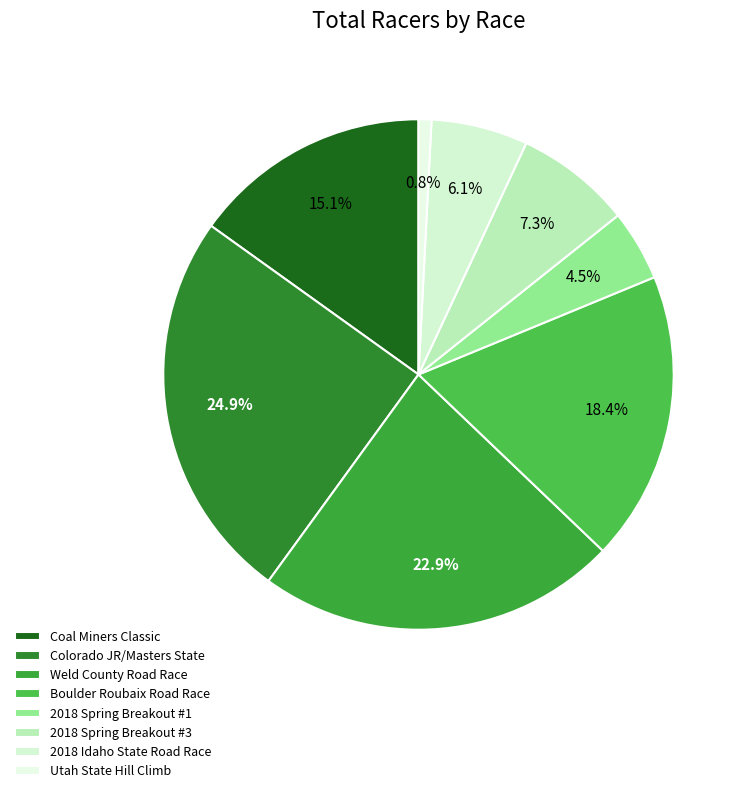

To the nearest percent, what portion does Colorado JR/Masters State represent?

25%